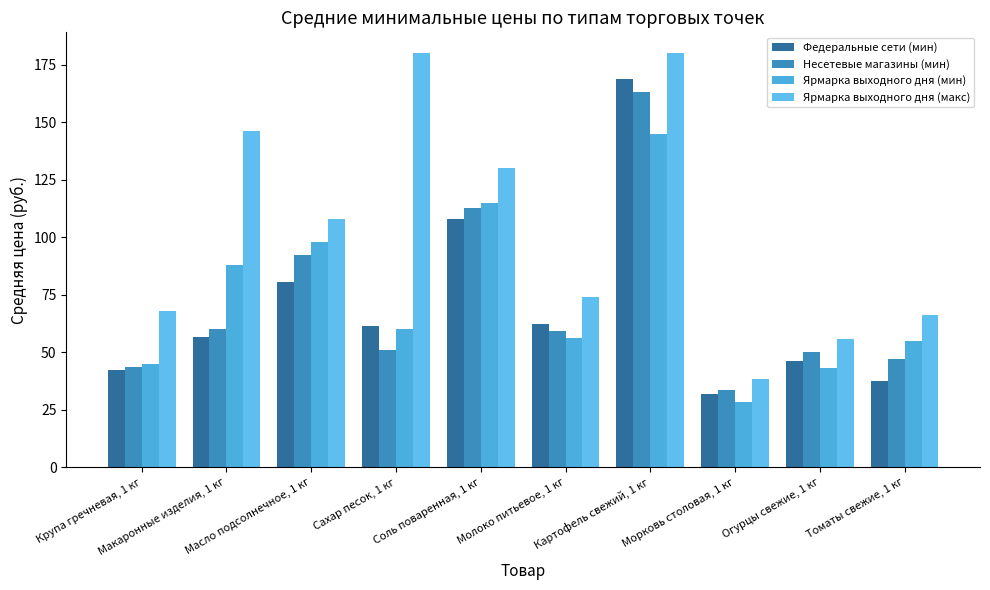

Is the value of Ярмарка выходного дня (макс) at Картофель свежий, 1 кг greater than the value of Ярмарка выходного дня (мин) at Огурцы свежие, 1 кг?

Yes